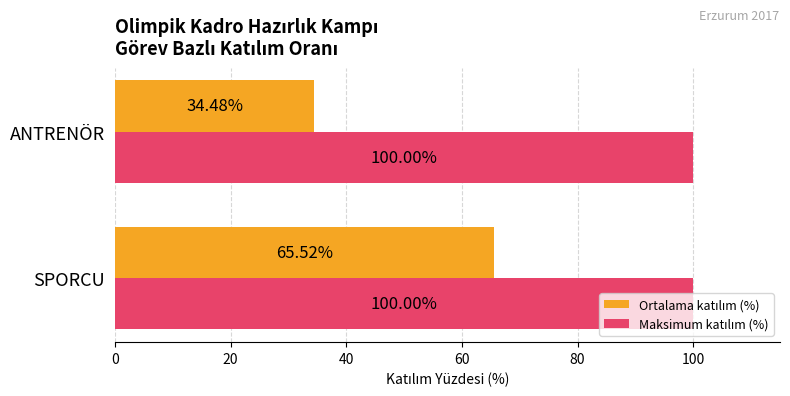

Which category has the lowest value across all series?

ANTRENÖR